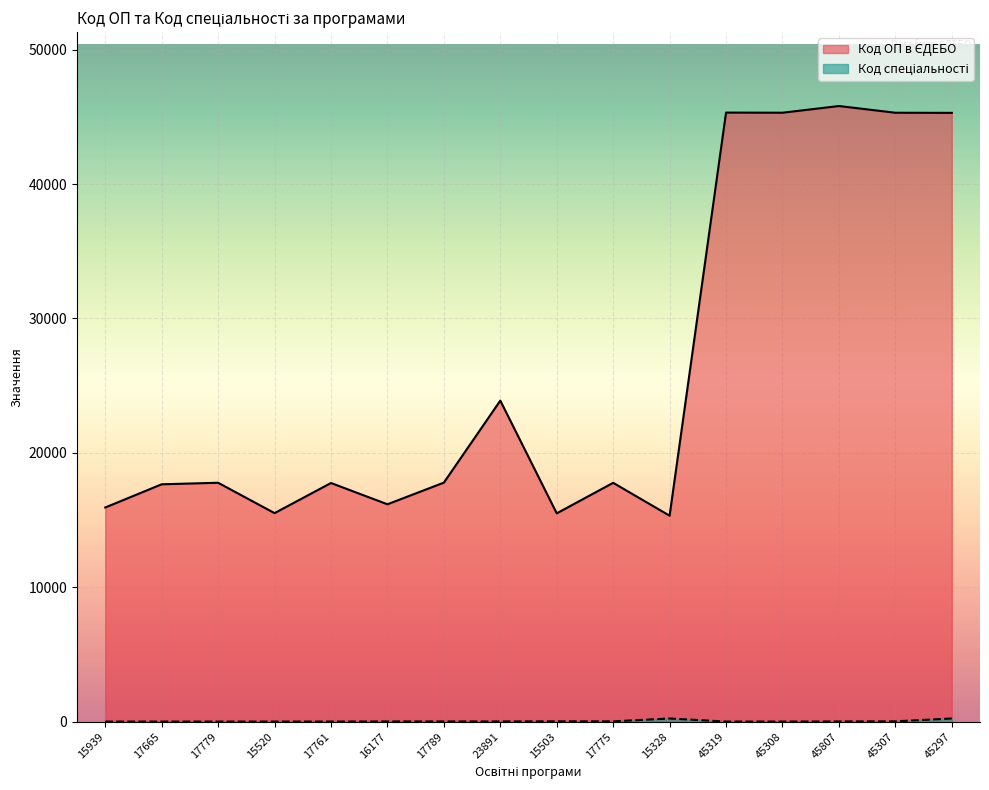

What is the total value across all series at 17775?

17804